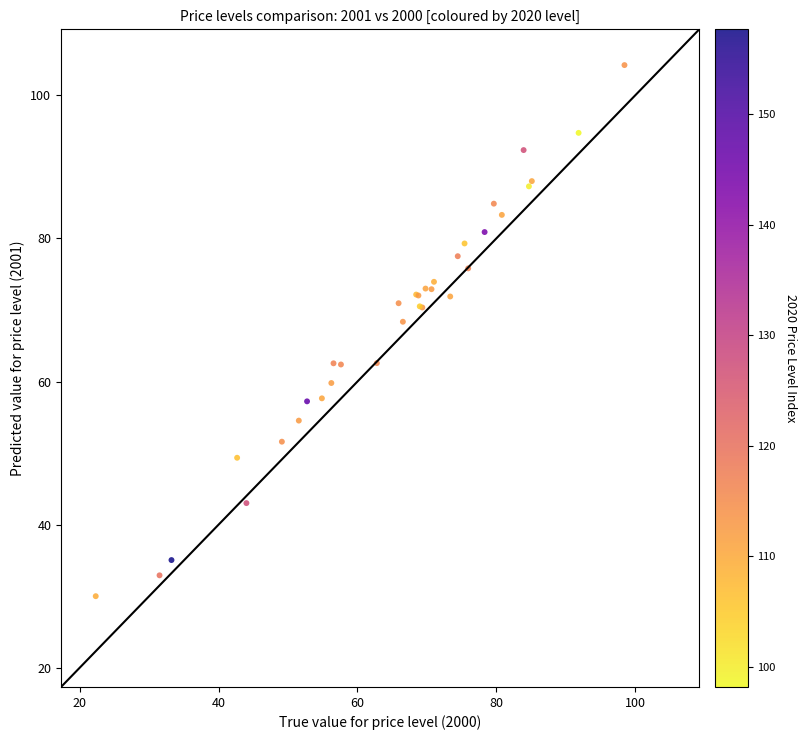

What Y value in the scatter plot is closest to 67?

68.4